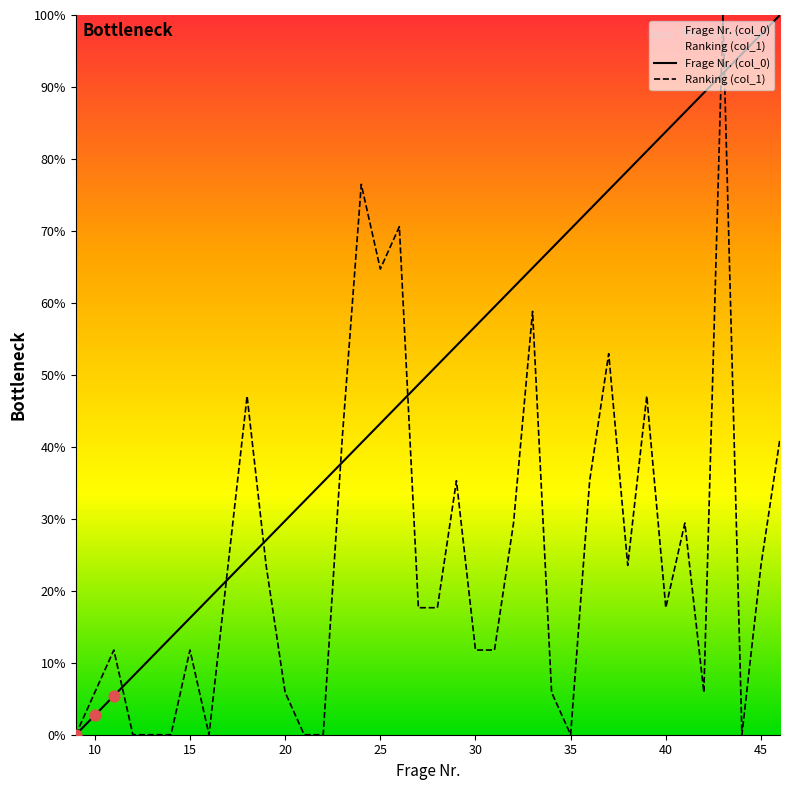

What are all the series names shown in the legend?

Frage Nr. (col_0), Ranking (col_1)